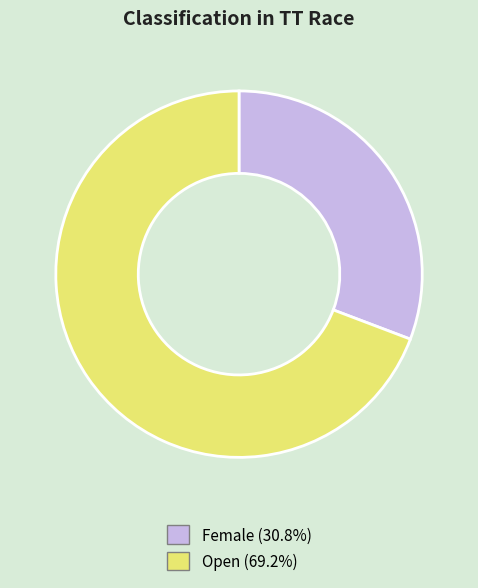

What is the majority slice?

Open